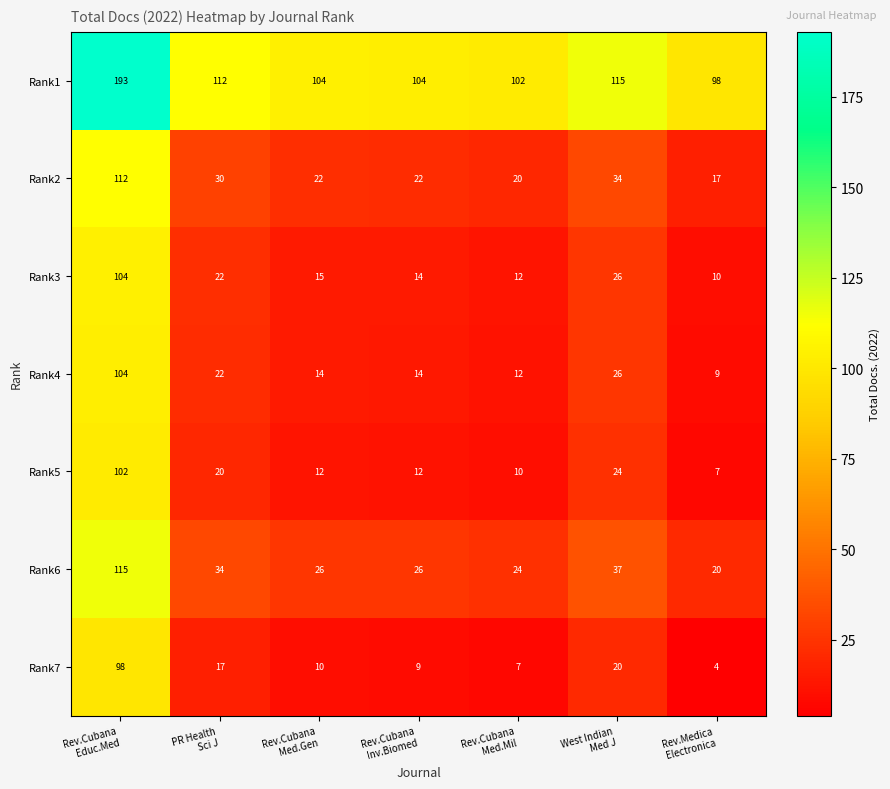

What is the difference between the maximum and minimum values in the Rank6 series?

95